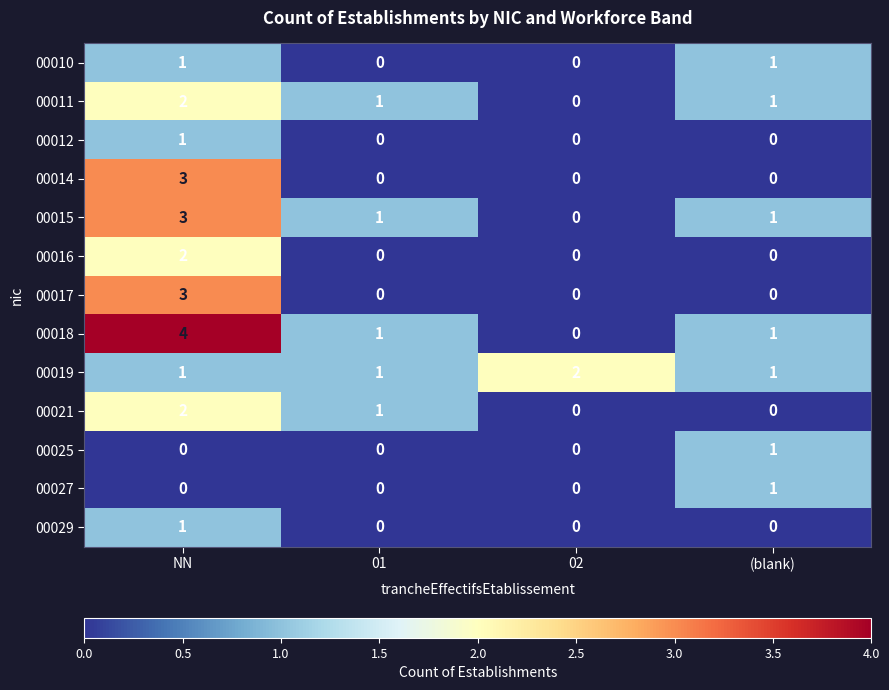

Which series has the largest range (max minus min)?

00018